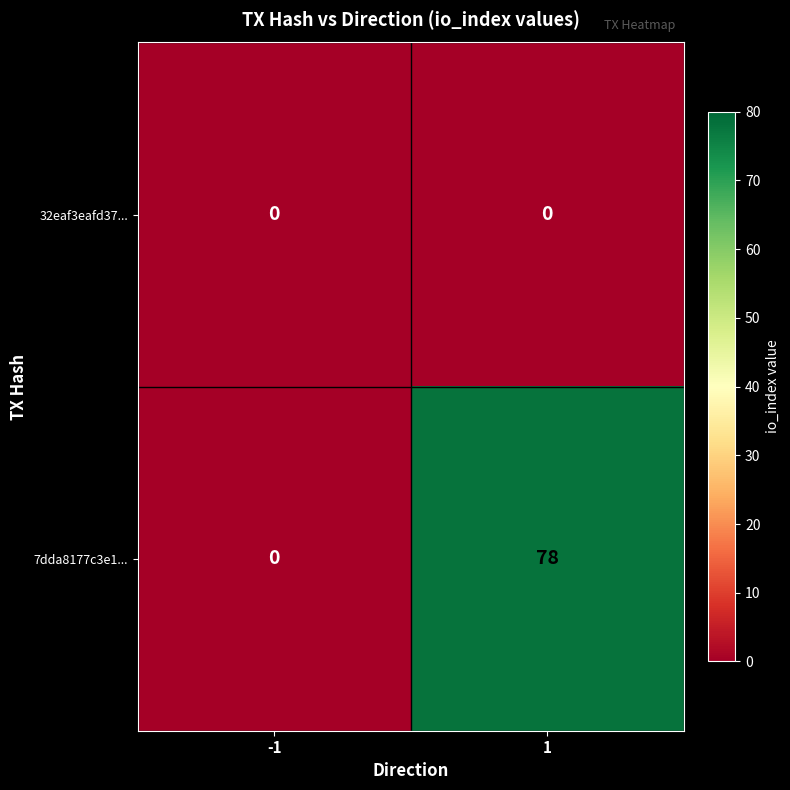

How many data points does each series have?

2